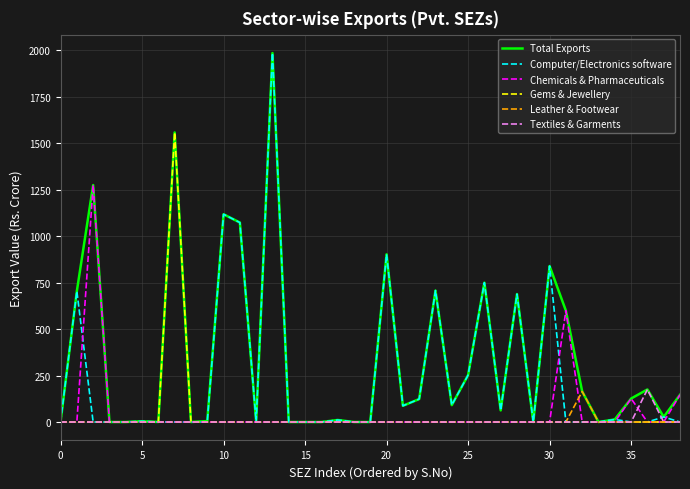

In Textiles & Garments, how many points are higher than both neighbors (excluding endpoints)?

1